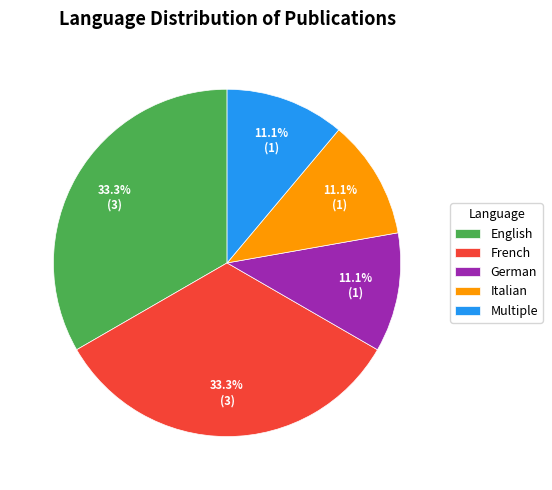

How many segments does this pie chart have?

5